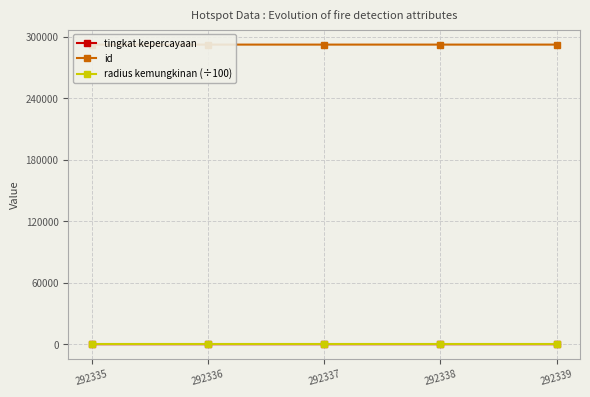

Reading left to right, transcribe all the data shown in this chart.

tingkat kepercayaan: 8	8	7	8	8
id: 292335	292336	292337	292338	292339
radius kemungkinan (÷100): 30	30	30	30	30